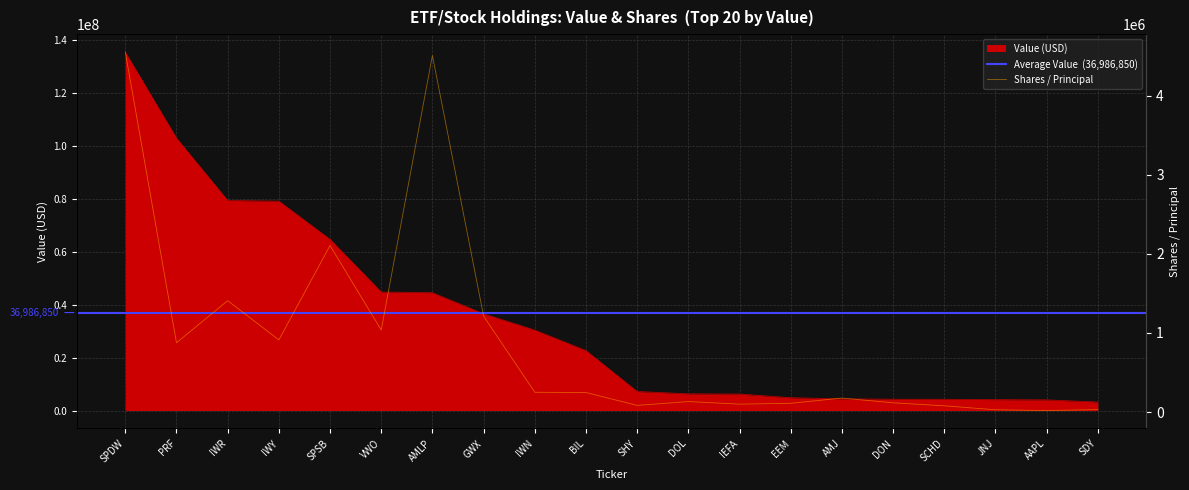

How many values in the Value (USD) series exceed 22636000?

9